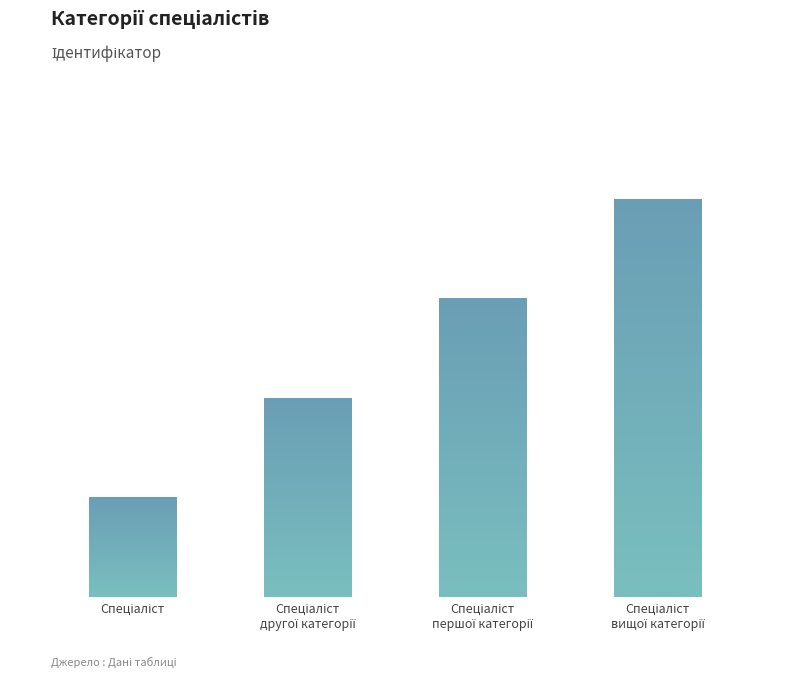

Reading right to left, list all the values displayed in this chart.

4	3	2	1